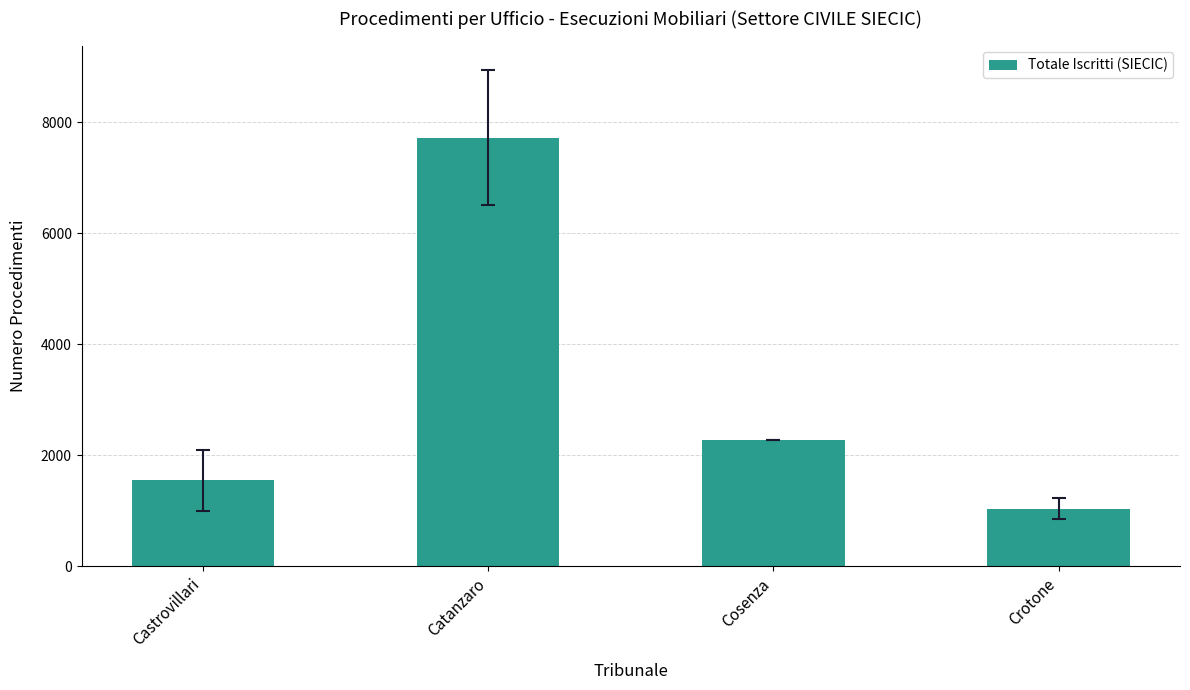

What is the difference between the maximum and minimum values?

6681